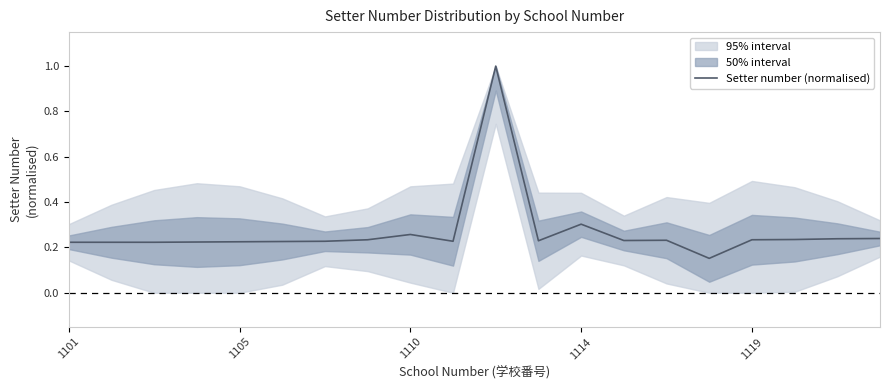

Reading right to left, what are all the values shown in this chart?

0.2	0.2	0.2	0.2	0.2	0.2	0.2	0.3	0.2	1.0	0.2	0.3	0.2	0.2	0.2	0.2	0.2	0.2	0.2	0.2